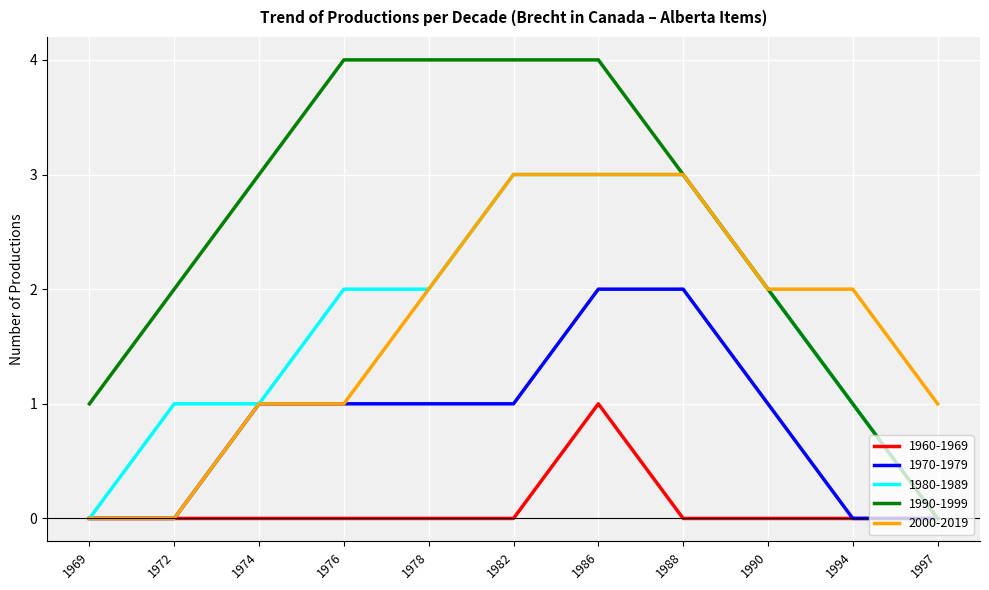

What is the maximum value shown in the chart?

4